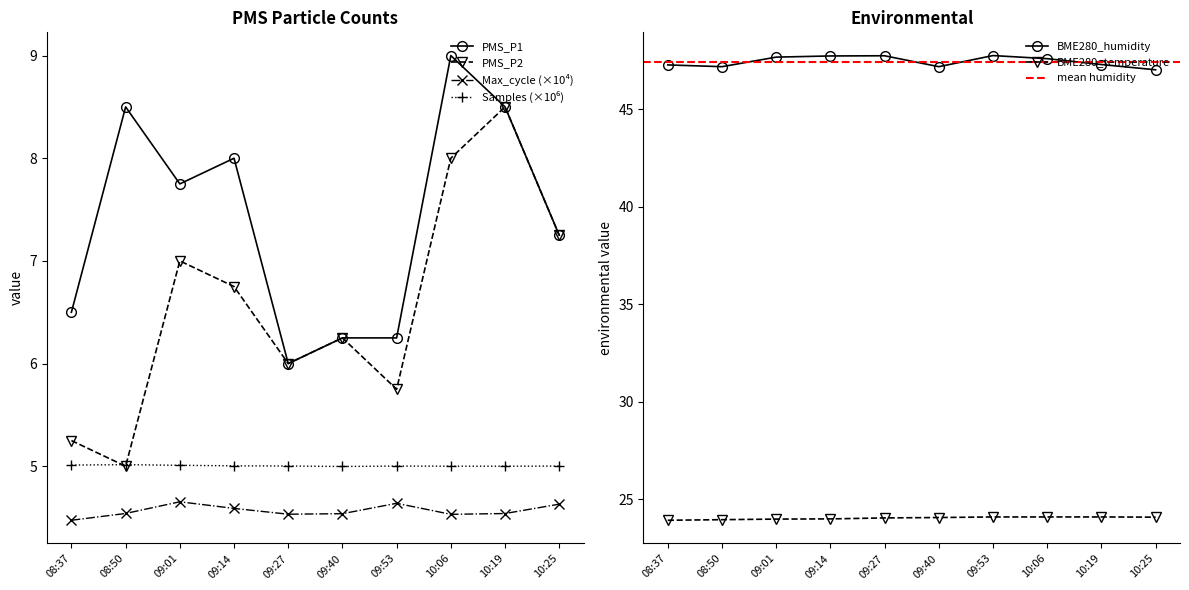

True or false: Samples_norm and PMS_P1 cross at least once.

False